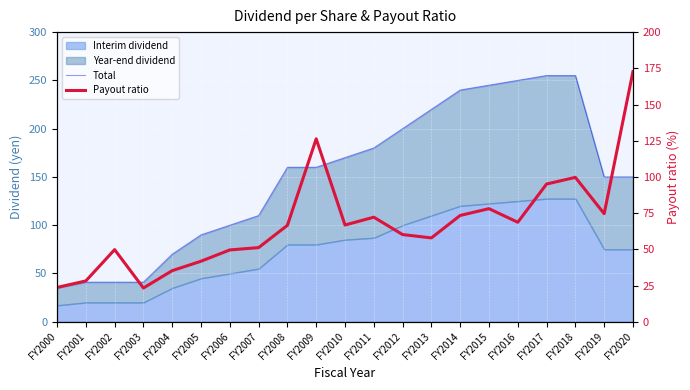

What is the difference between the Payout ratio values at FY2012 and FY2013?

2.3